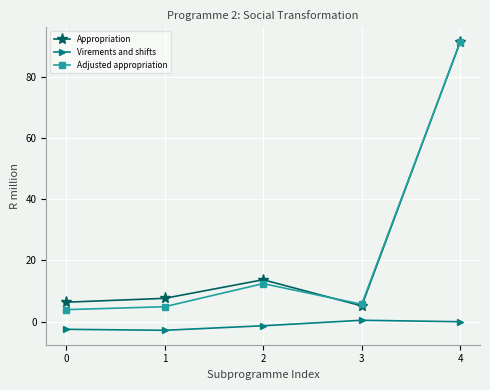

What is the difference between the highest and lowest values at 3?

5.2